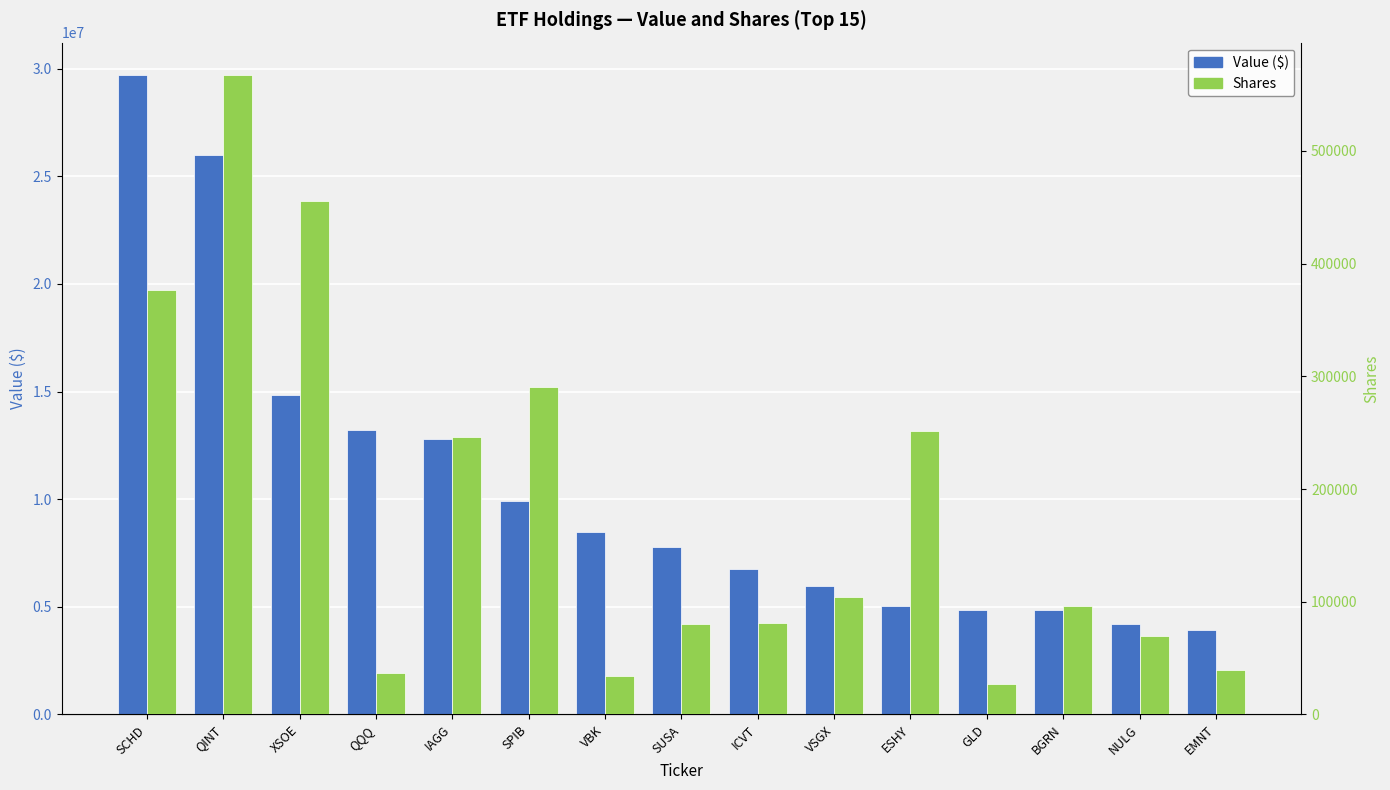

Which series has the widest spread of values?

Value ($)